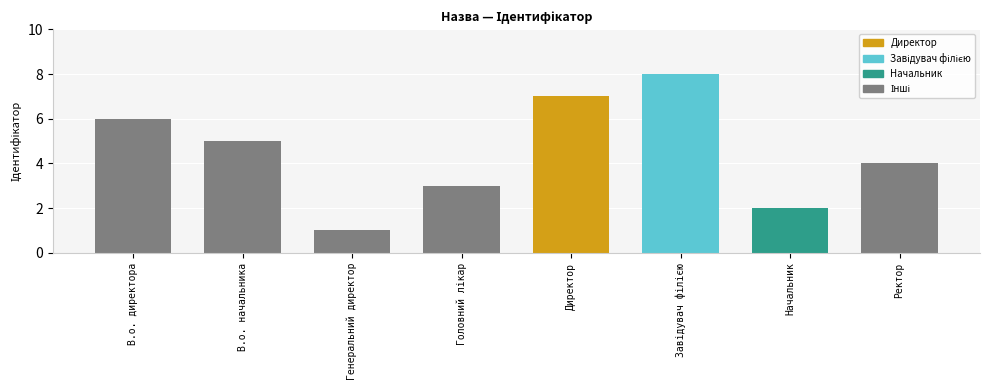

What is the label of the 8th bar from the right?

В.о. директора